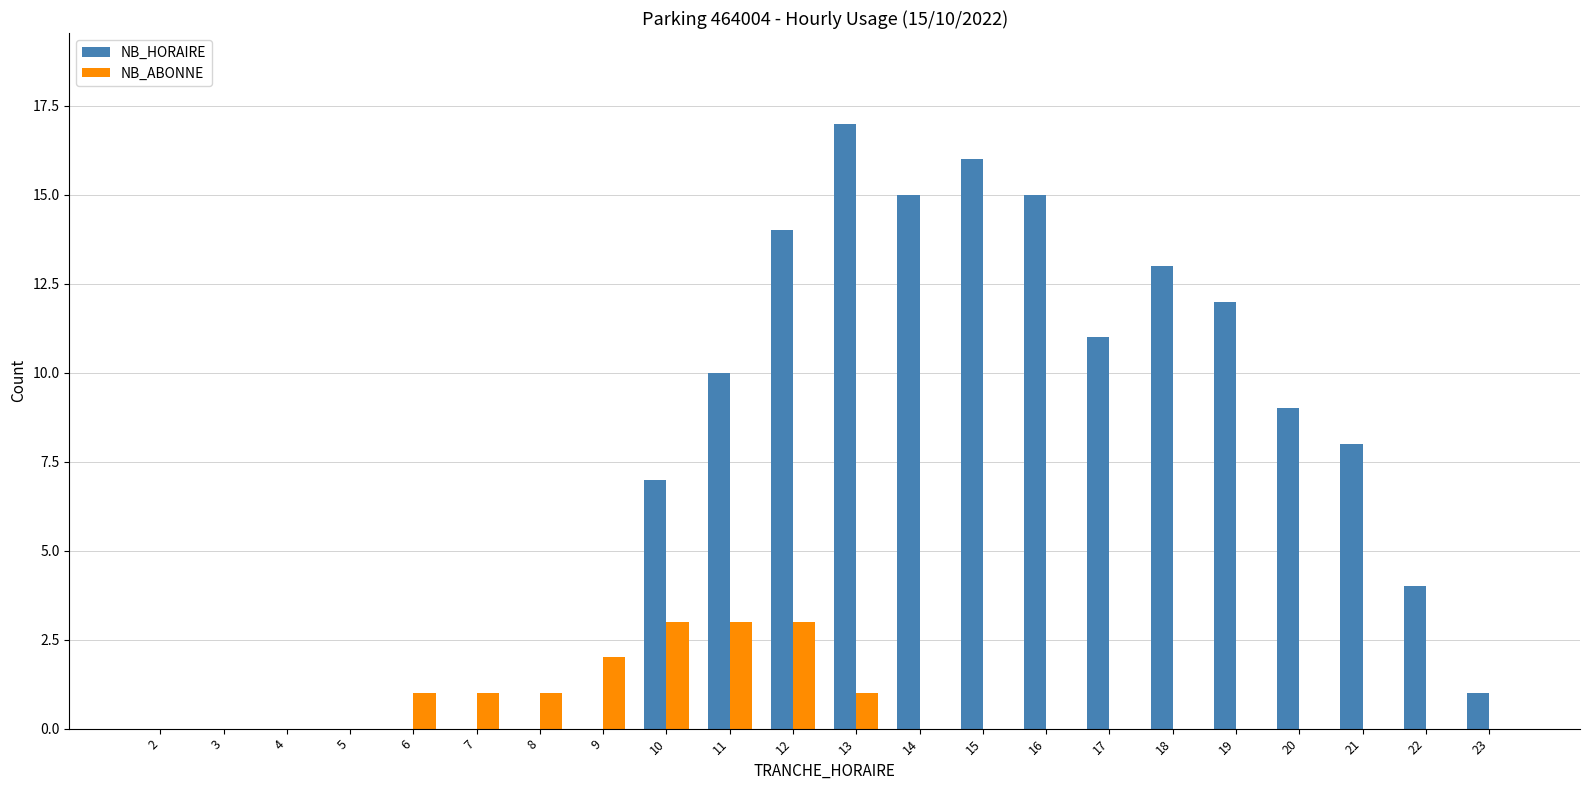

What is the maximum value shown in the chart?

17